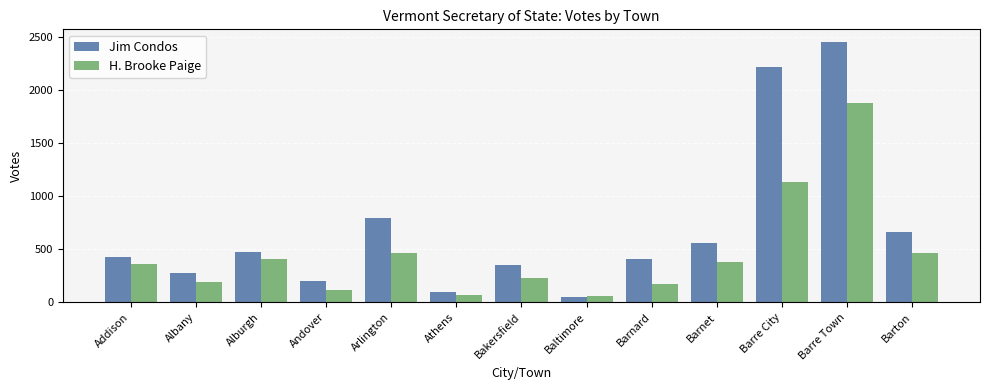

The value of H. Brooke Paige at Barre City is 1136. True or false?

True